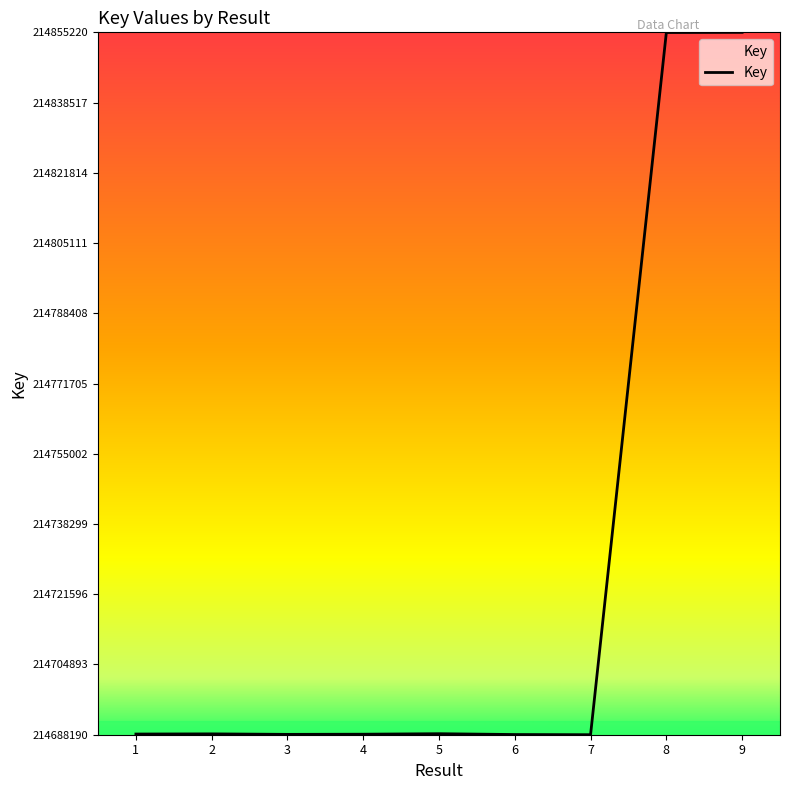

Is it true that the value at 2 is 304830452?

False